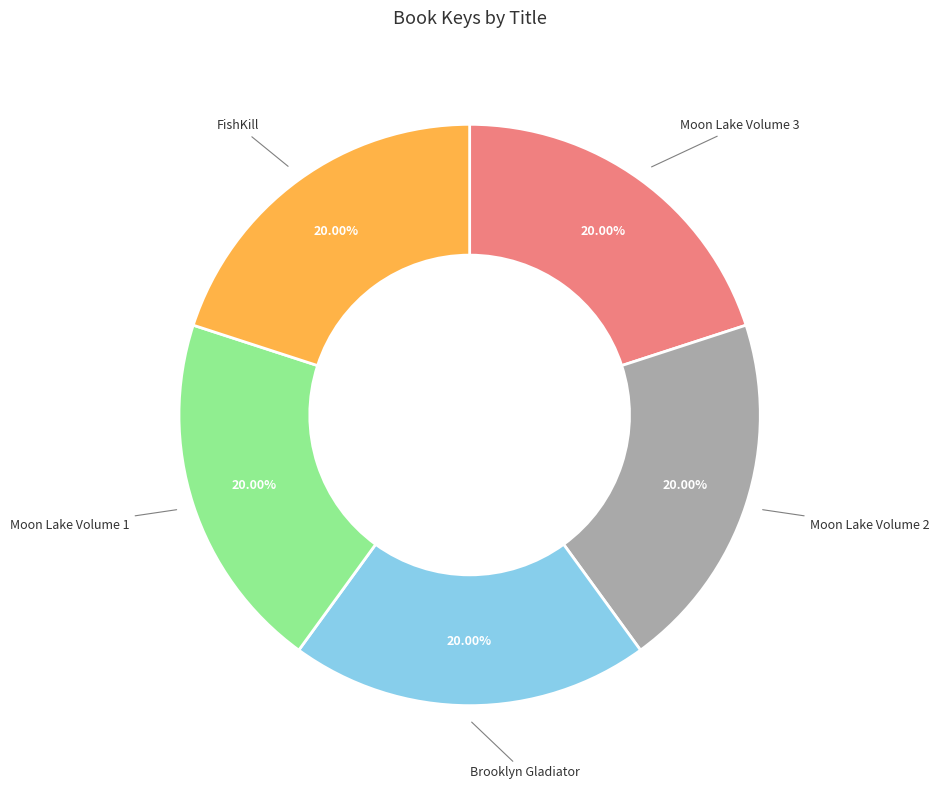

To the nearest percent, what is the average slice percentage?

20%